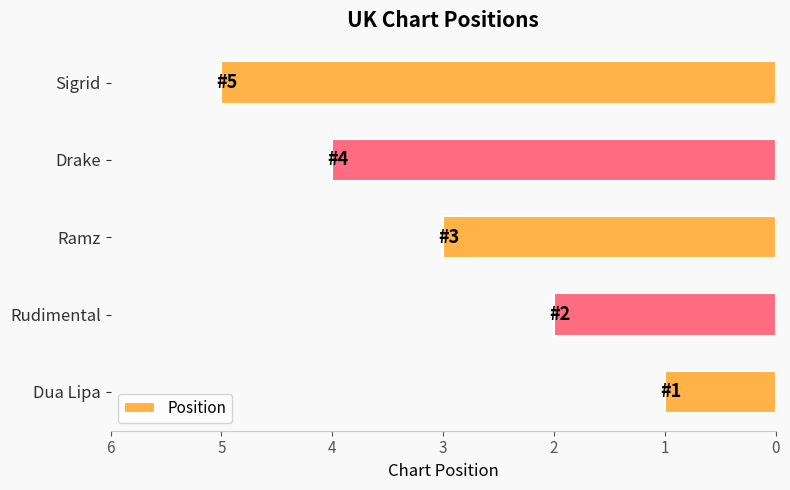

Does the chart contain stacked bars?

No